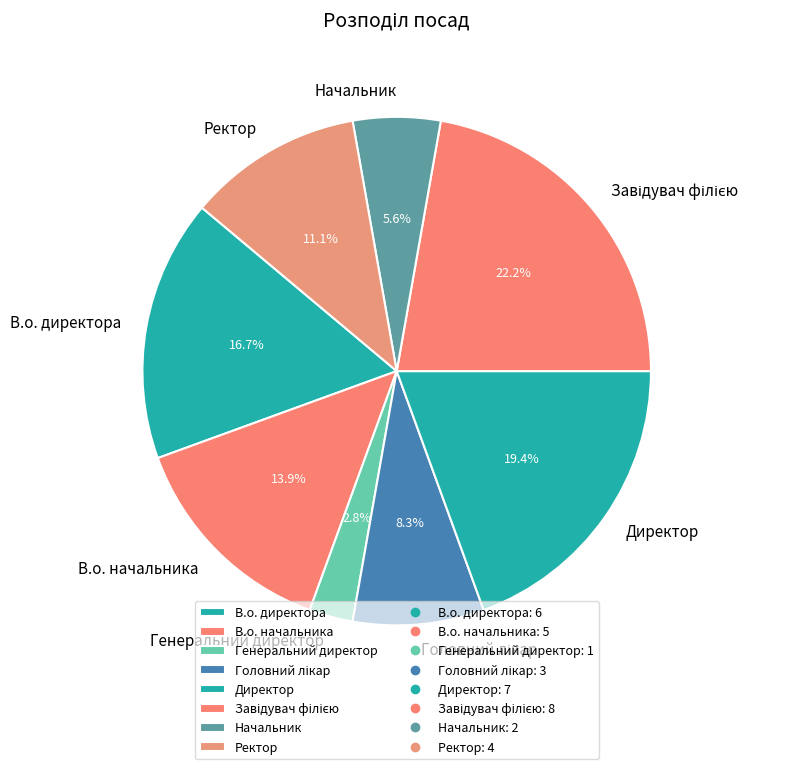

To the nearest percent, what is the difference between the largest and smallest slice percentages?

19%